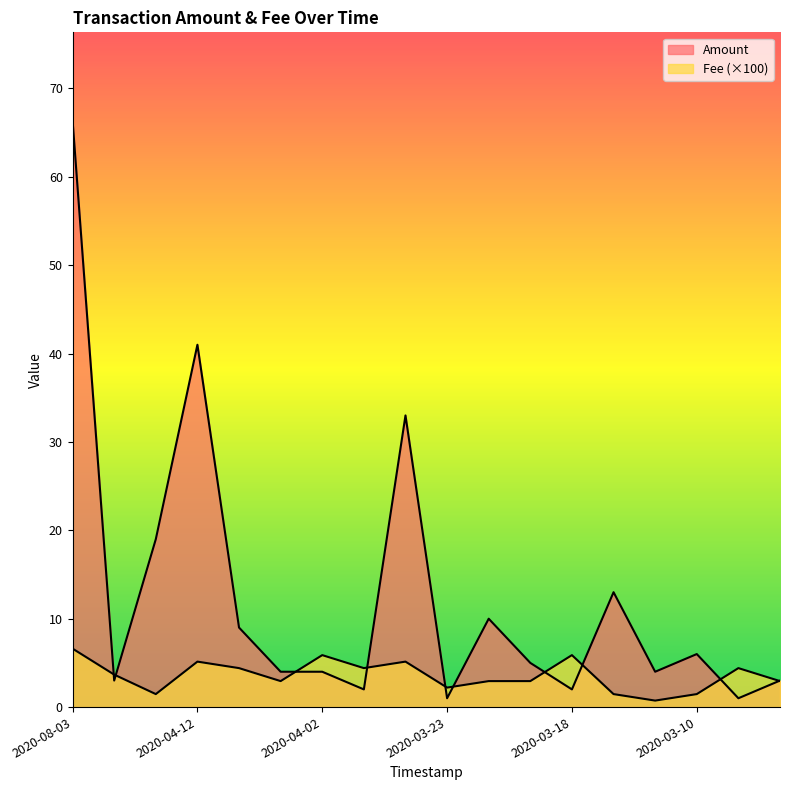

What is the label of the 6th point from the right?

2020-03-18